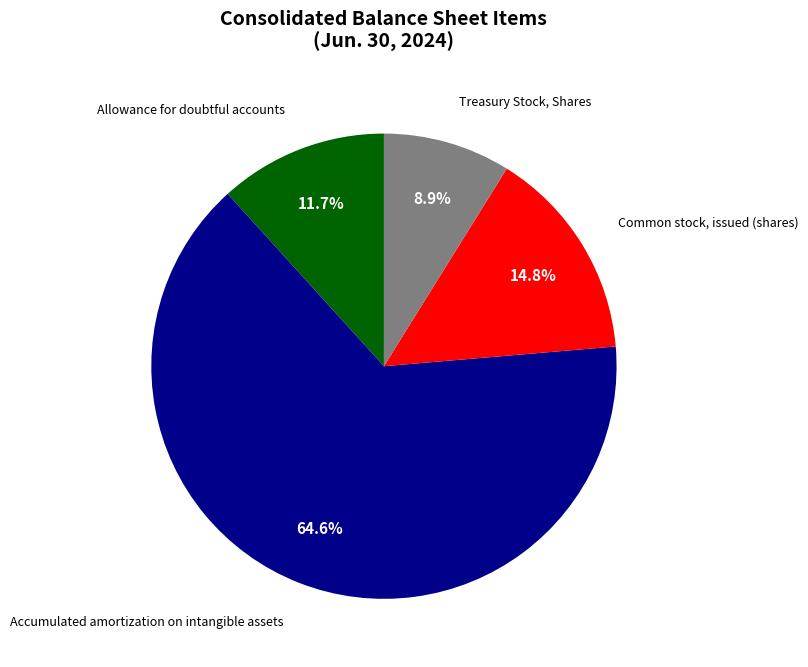

Does any single category account for the majority?

Yes